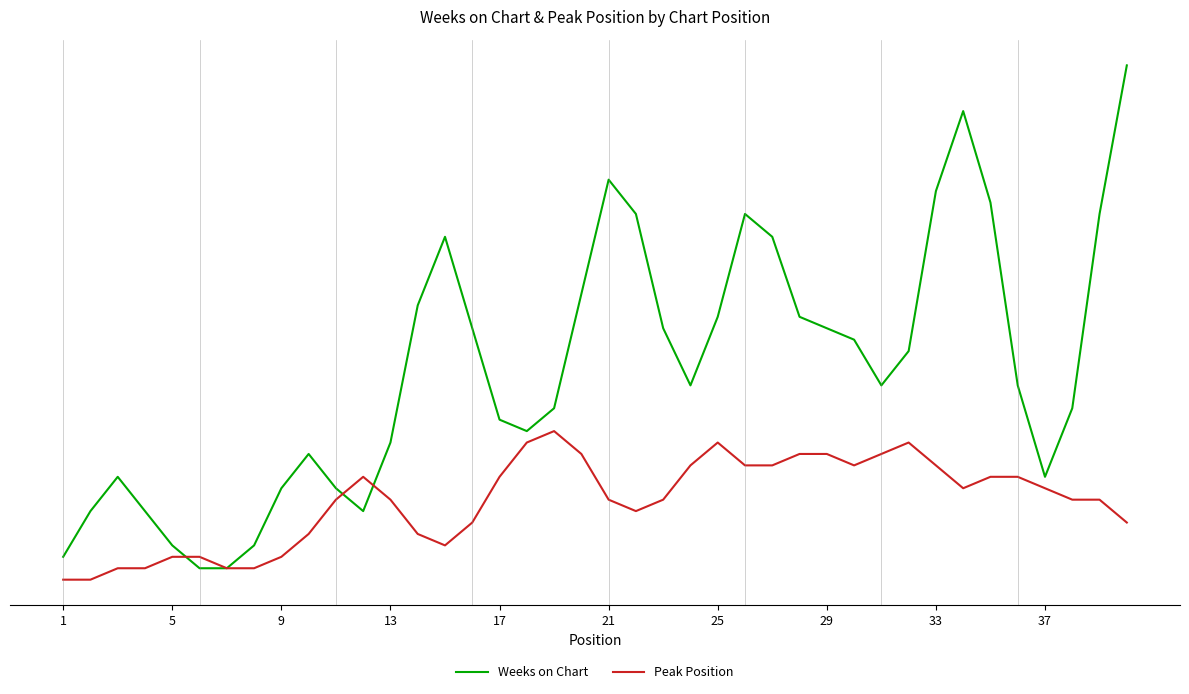

Reading left to right, list all the values displayed in this chart.

Weeks on Chart: 3	7	10	7	4	2	2	4	9	12	9	7	13	25	31	23	15	14	16	26	36	33	23	18	24	33	31	24	23	22	18	21	35	42	34	18	10	16	33	46
Peak Position: 1	1	2	2	3	3	2	2	3	5	8	10	8	5	4	6	10	13	14	12	8	7	8	11	13	11	11	12	12	11	12	13	11	9	10	10	9	8	8	6